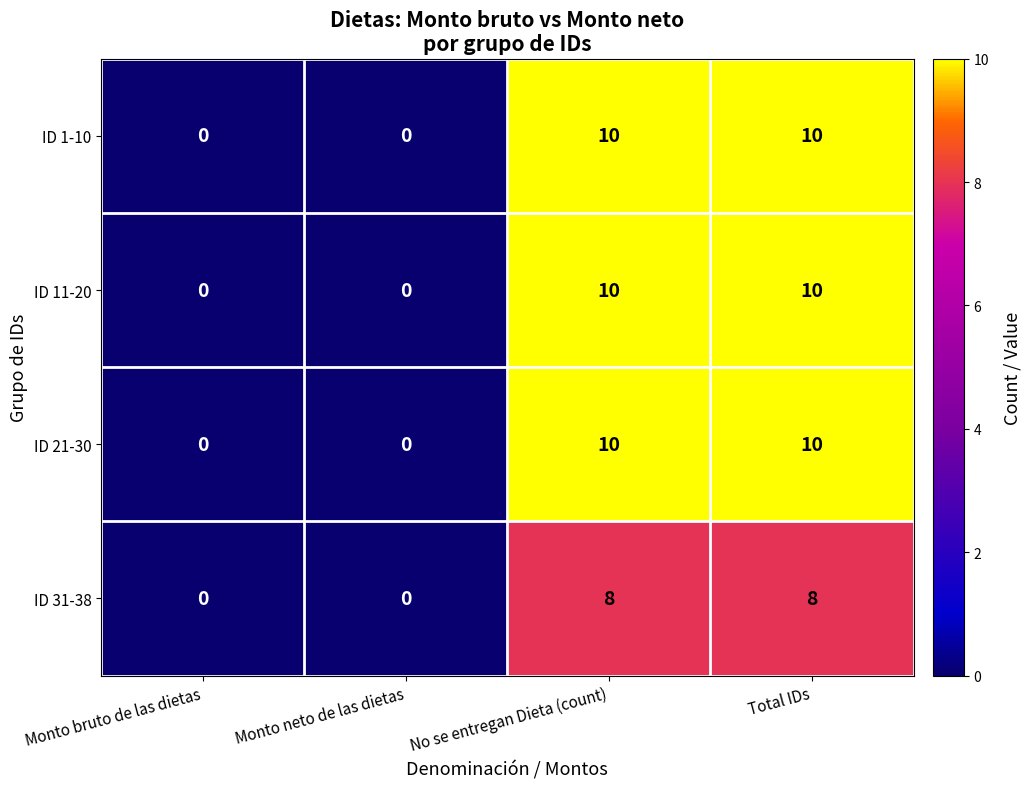

How many ID 11-20 values are between 0 and 10?

4